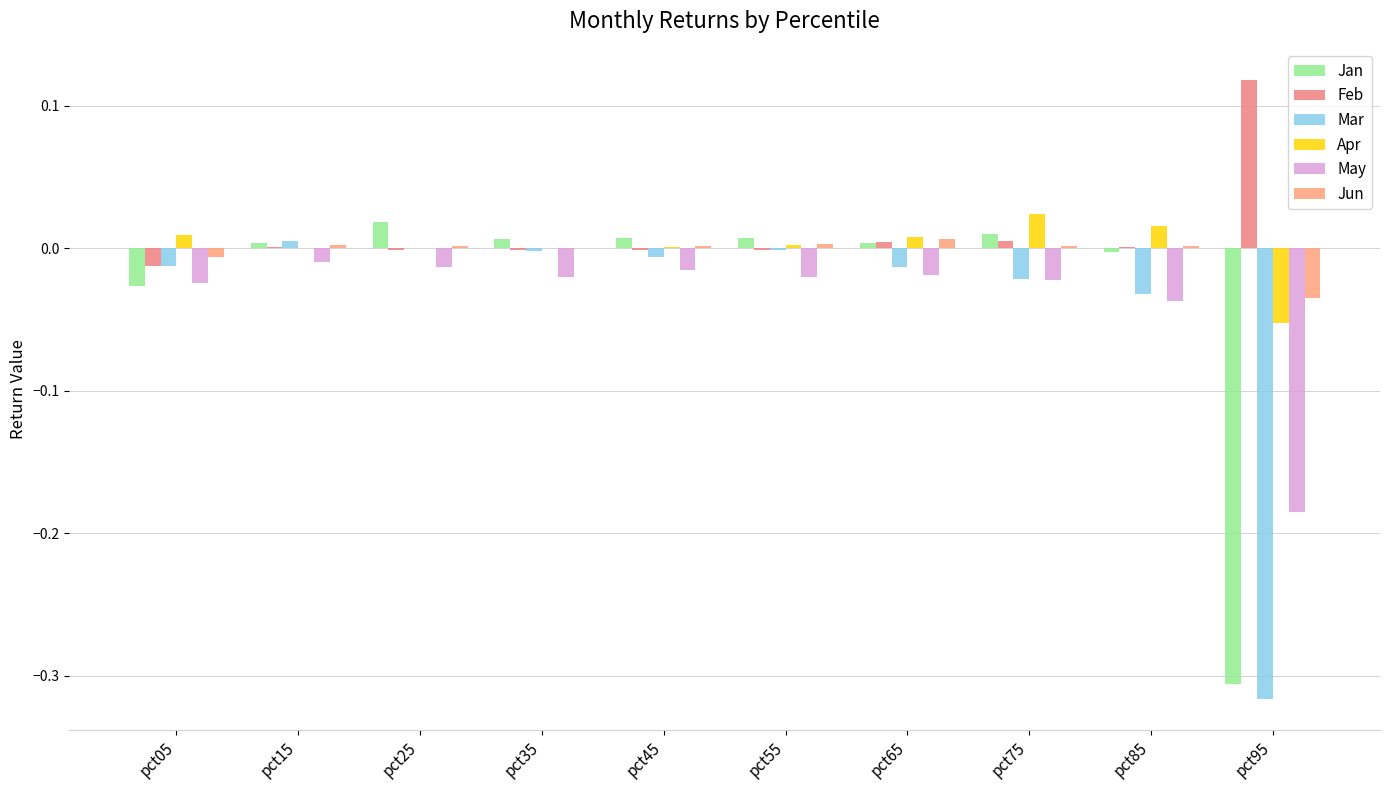

The value of Feb at pct05 is -0.0. True or false?

True